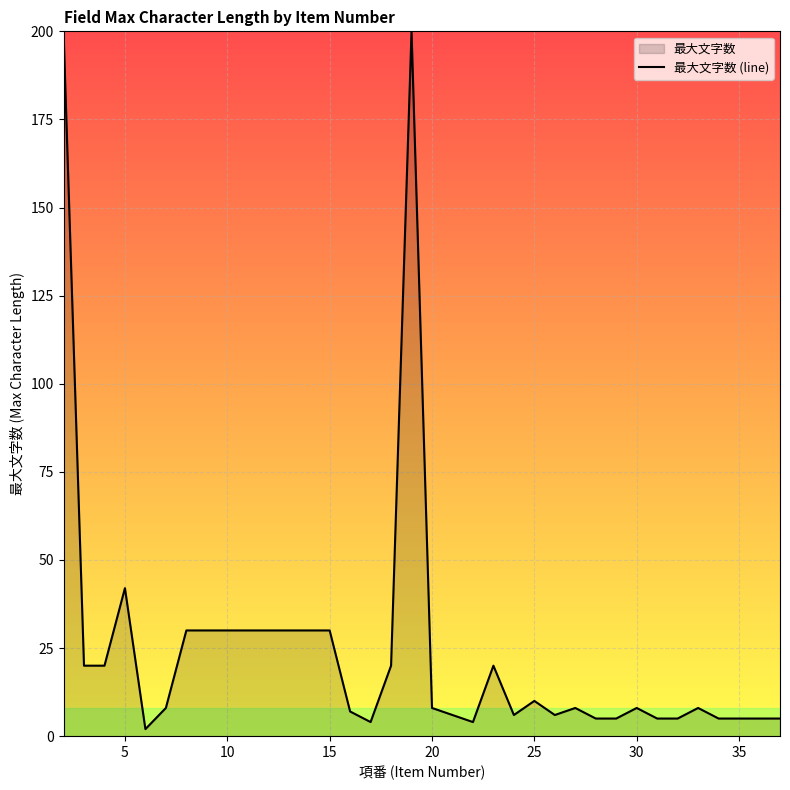

How many interior local peaks (higher than both neighbors) does the data have?

7